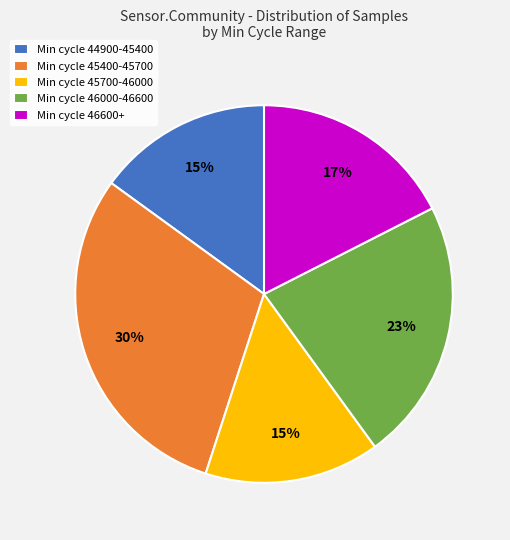

Does Min cycle 46600+ account for over 50% of the chart?

No